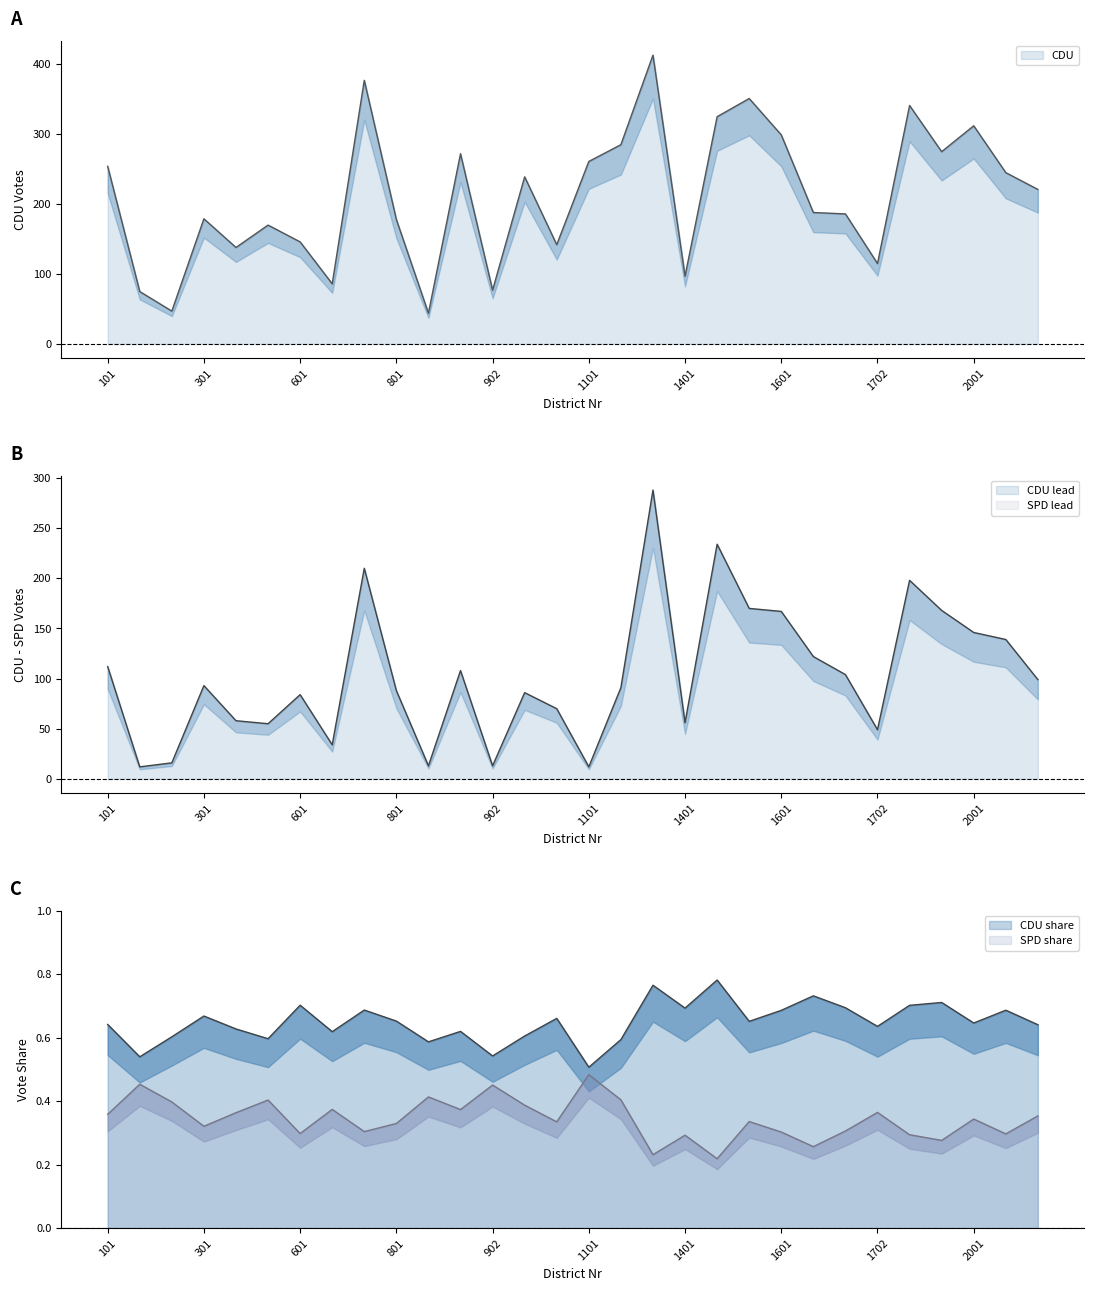

Where is CDU nearest to the value 228?

2201